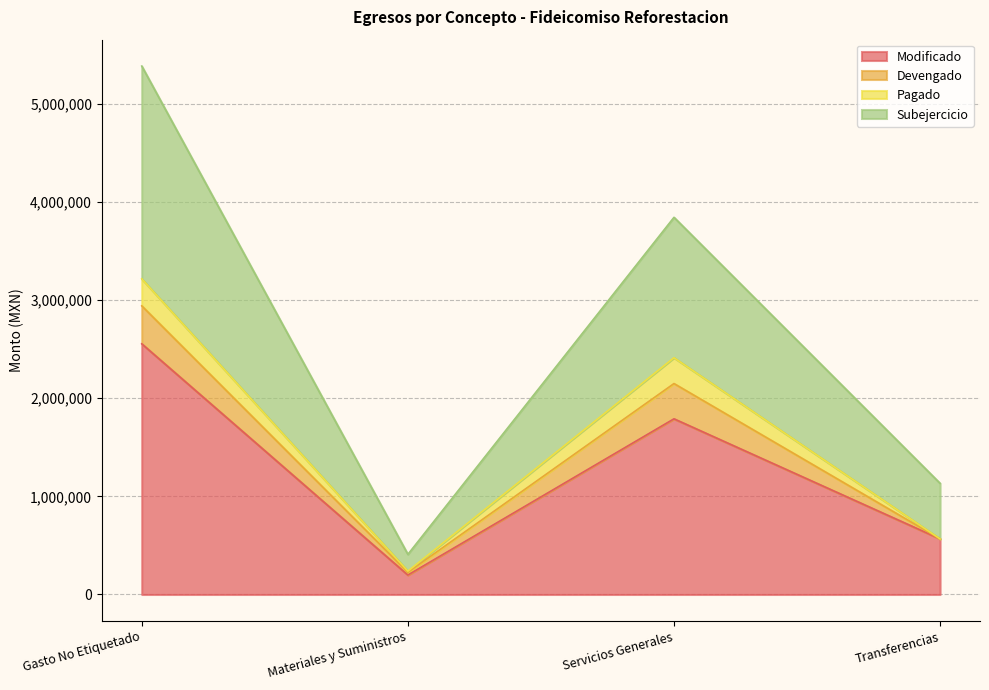

What is the value of the Modificado point at the 4th from the left?

566369.2